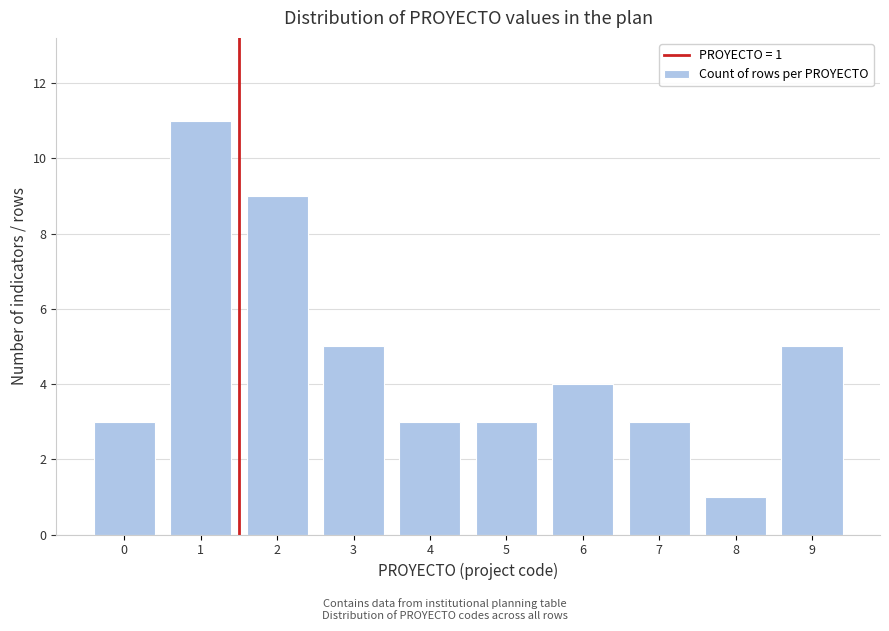

Reading left to right, extract all data points from this chart.

0=3	1=11	2=9	3=5	4=3	5=3	6=4	7=3	8=1	9=5